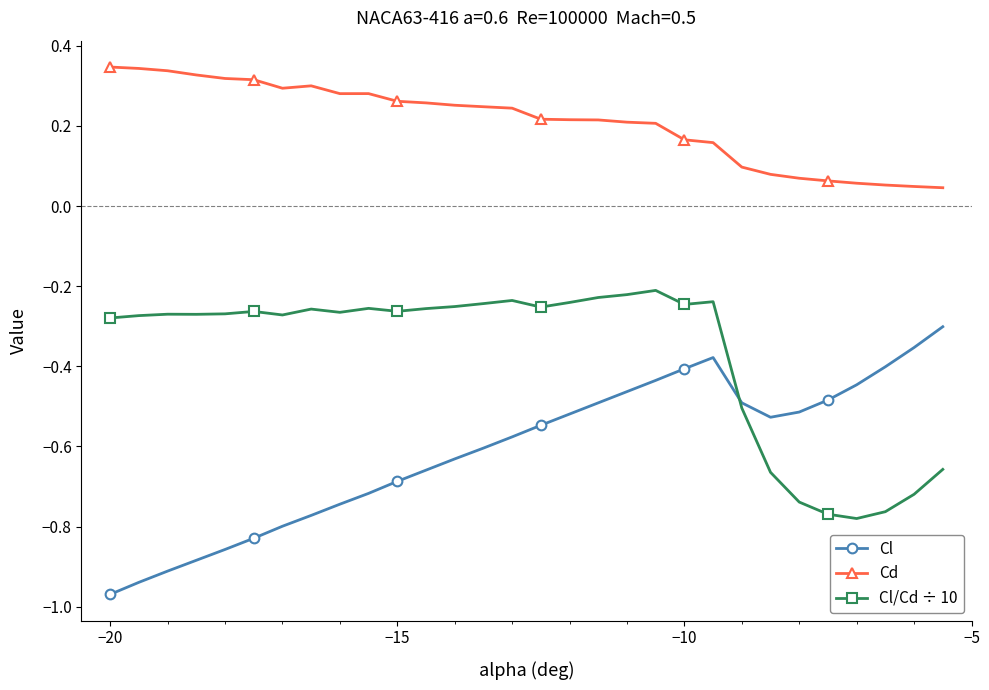

Rank the series by their maximum value, from highest to lowest.

Cd, Cl/Cd ÷ 10, Cl